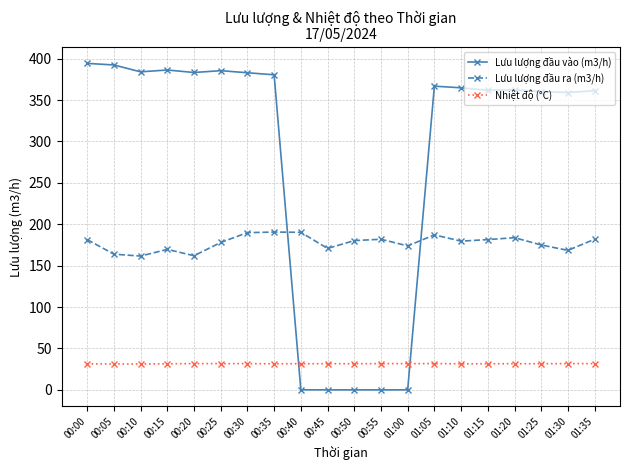

What is the lowest value of the Nhiệt độ (°C) series?

31.3